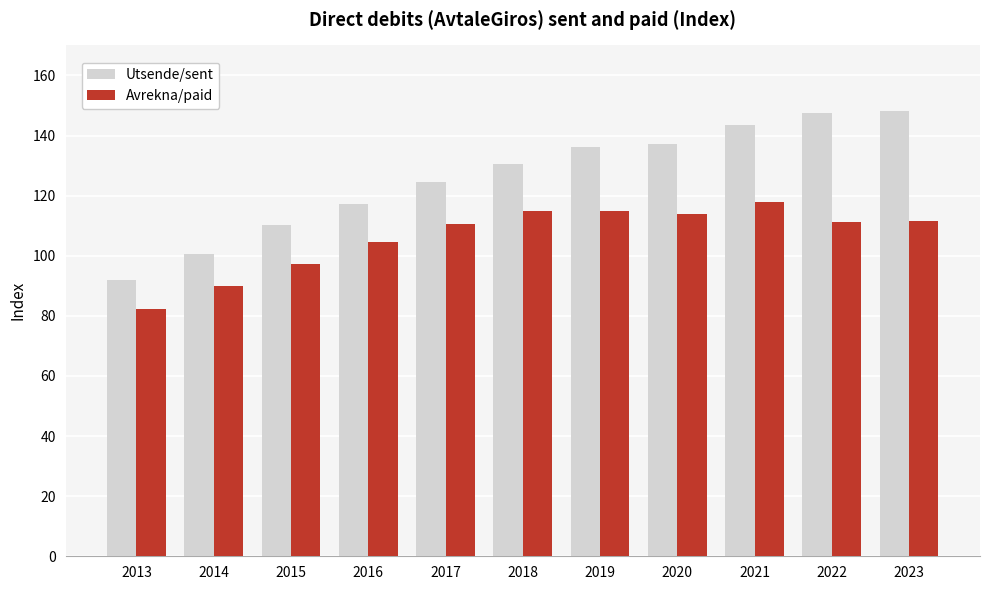

List the series in order of their overall mean, lowest first.

Avrekna/paid, Utsende/sent